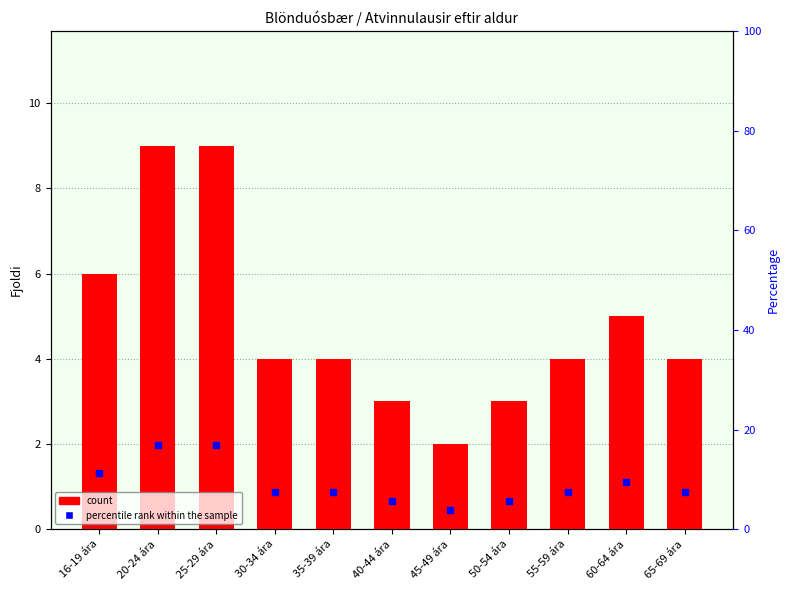

What is the value of the 1st bar from the left?

6